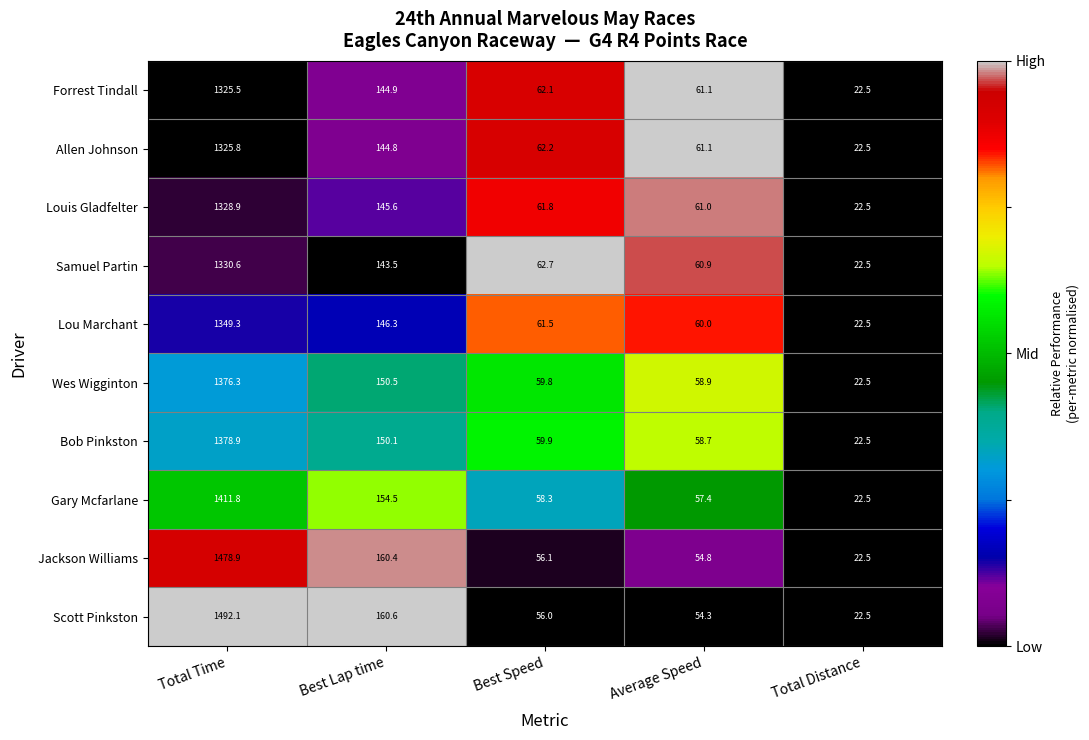

What is the difference between the second highest and second lowest values in the Jackson Williams series?

105.6